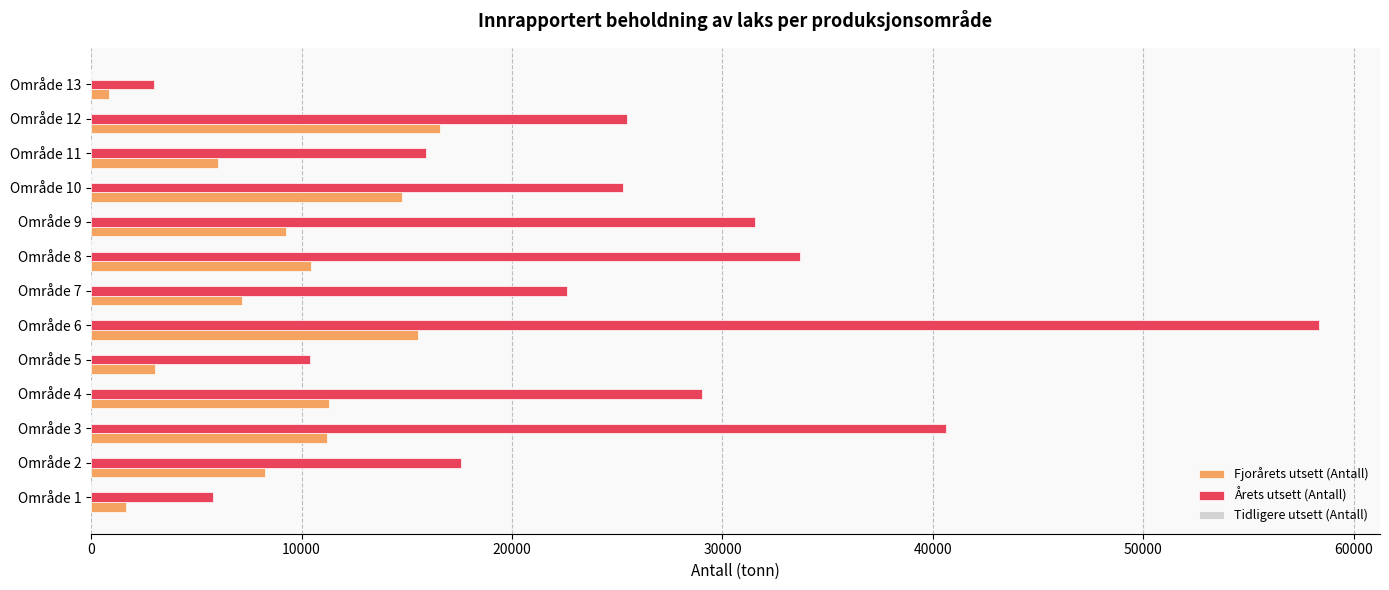

Rank the series by their average value, from highest to lowest.

Årets utsett (Antall), Fjorårets utsett (Antall)